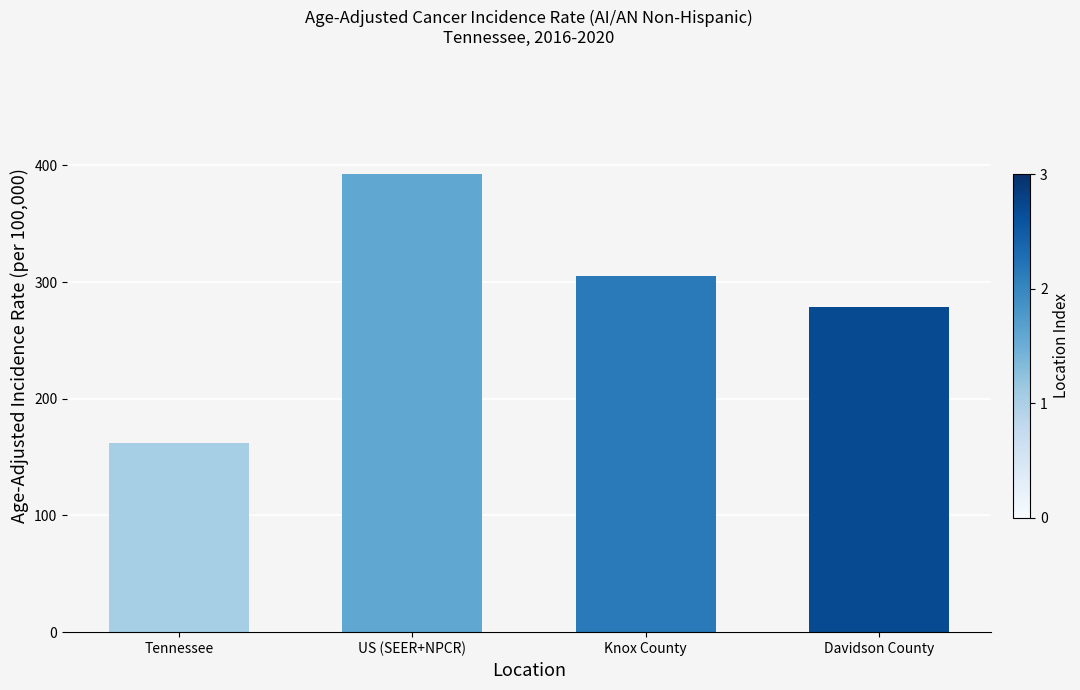

The chart shows a value of 434.2 at Knox County. True or false?

False